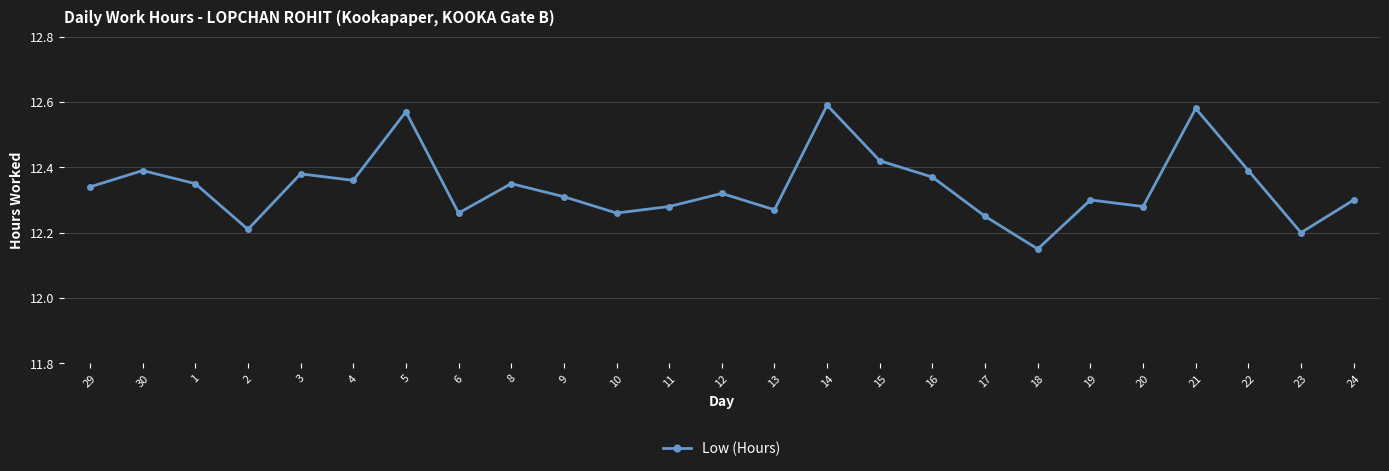

How many categories are shown in the chart?

25